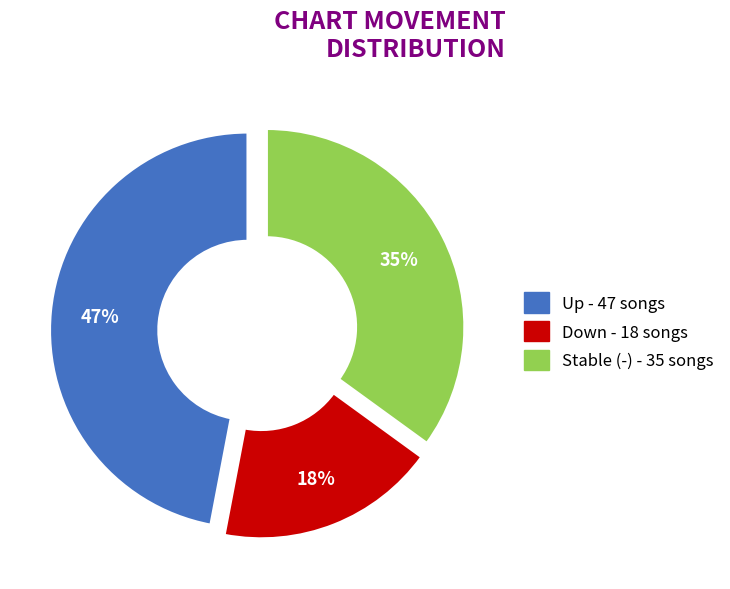

Does any single category account for the majority?

No